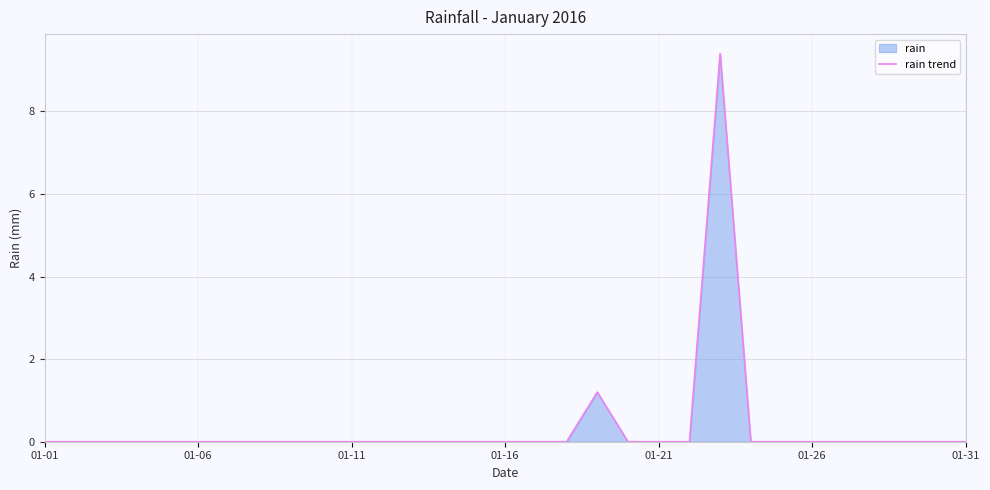

Reading left to right, list all the values displayed in this chart.

0.0	0.0	0.0	0.0	0.0	0.0	0.0	0.0	0.0	0.0	0.0	0.0	0.0	0.0	0.0	0.0	0.0	0.0	1.2	0.0	0.0	0.0	9.4	0.0	0.0	0.0	0.0	0.0	0.0	0.0	0.0